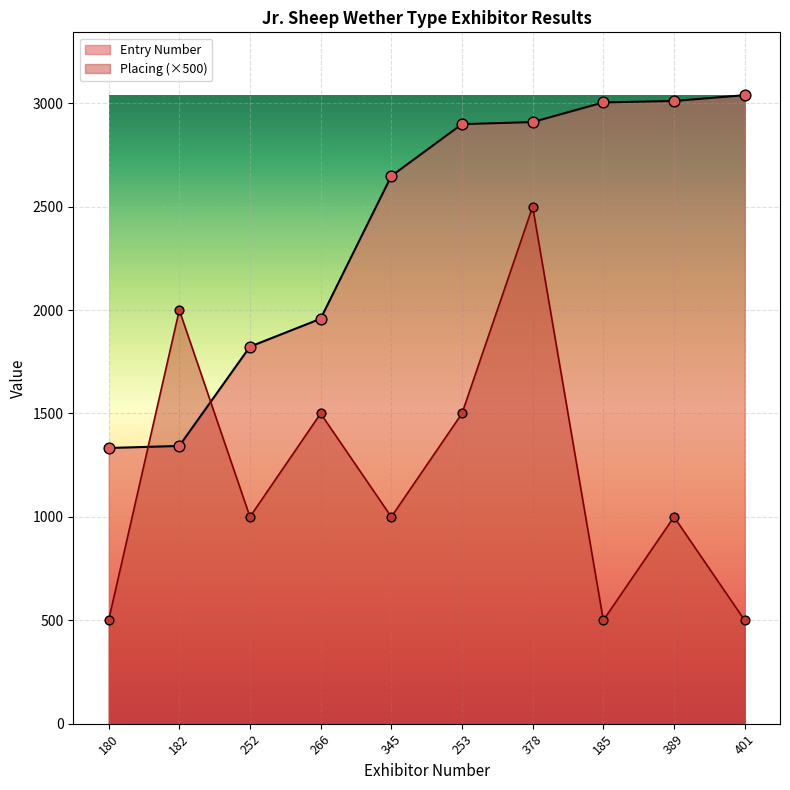

At which category is the sum across all series the highest?

378